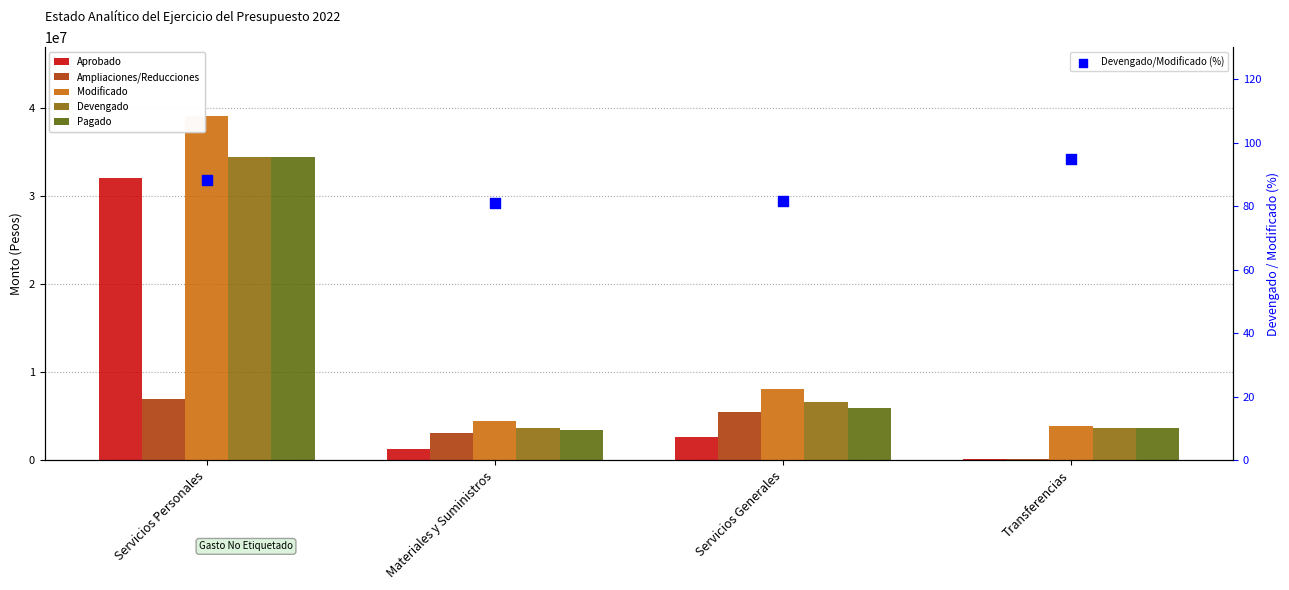

Which series contains the lowest Y value?

Devengado/Modificado (%)